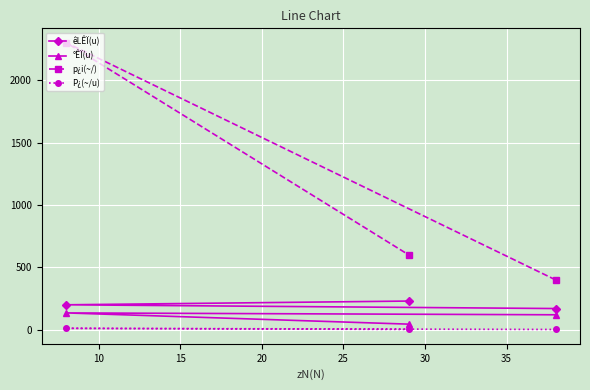

What is the lowest value of the êLÊÏ(u) series?

170.0